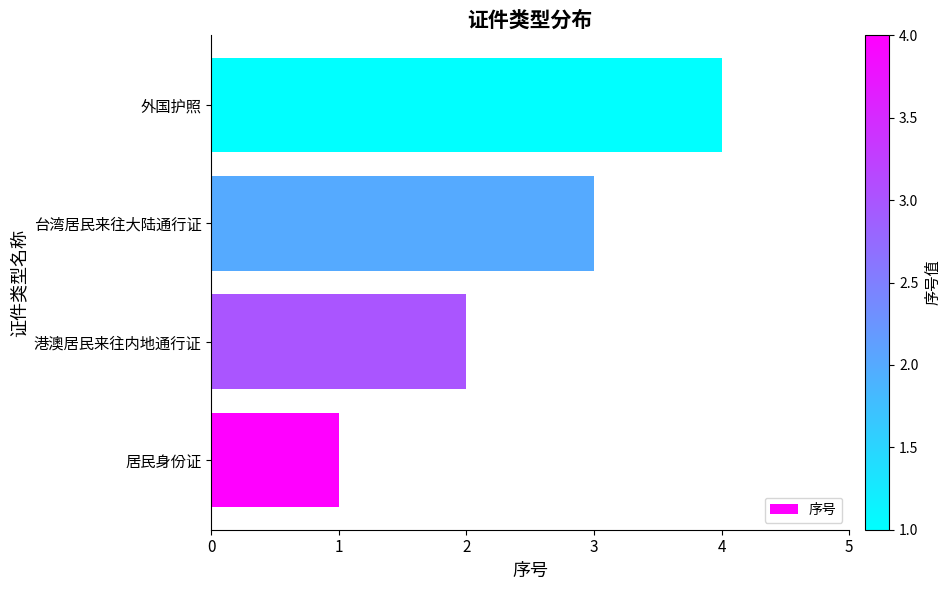

What is the sum of the values at 外国护照 and 居民身份证?

5